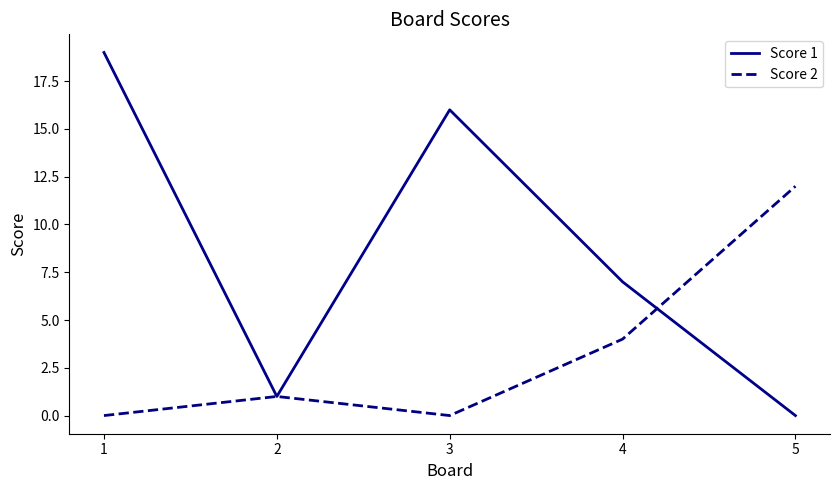

True or false: Score 2 and Score 1 cross at least once.

True